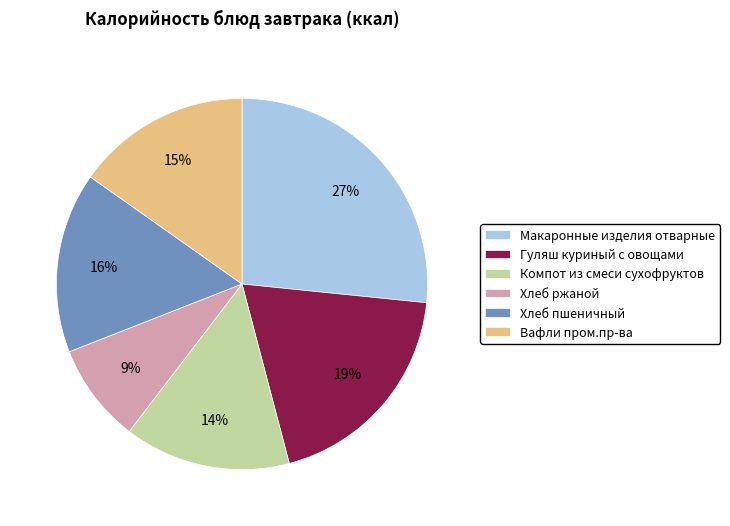

True or false: Макаронные изделия отварные accounts for 27% of the total.

True